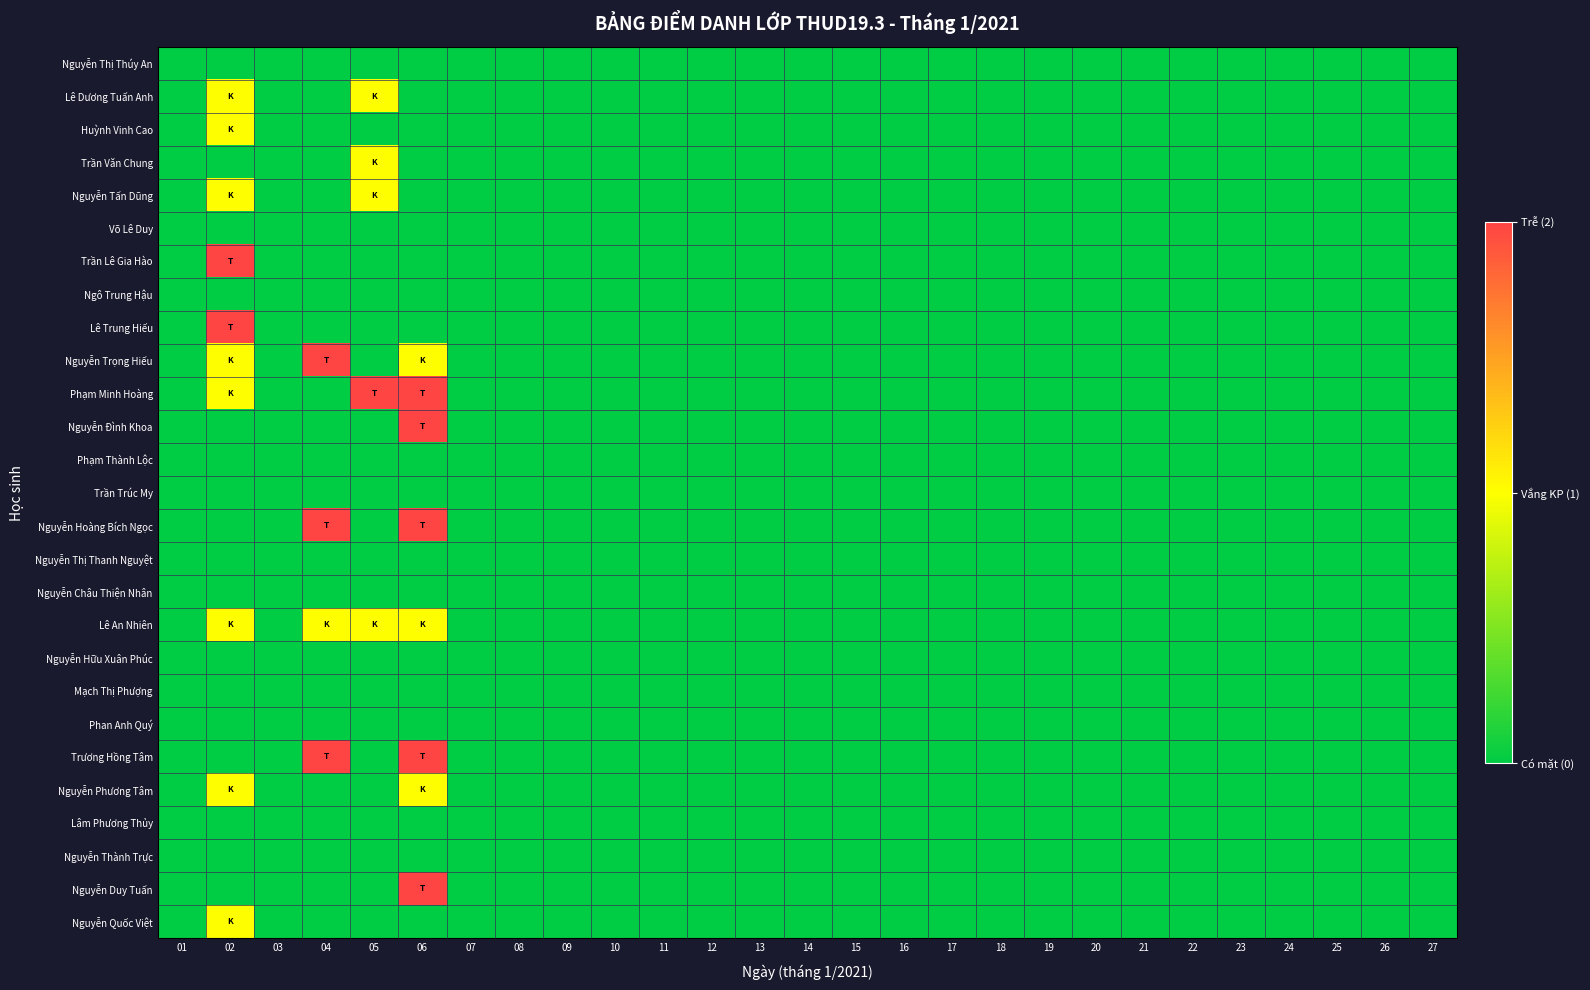

Reading left to right, what are all the values shown in this chart?

Nguyễn Thị Thúy An: 01=0	02=0	03=0	04=0	05=0	06=0	07=0	08=0	09=0	10=0	11=0	12=0	13=0	14=0	15=0	16=0	17=0	18=0	19=0	20=0	21=0	22=0	23=0	24=0	25=0	26=0	27=0
Lê Dương Tuấn Anh: 01=0	02=1	03=0	04=0	05=1	06=0	07=0	08=0	09=0	10=0	11=0	12=0	13=0	14=0	15=0	16=0	17=0	18=0	19=0	20=0	21=0	22=0	23=0	24=0	25=0	26=0	27=0
Huỳnh Vinh Cao: 01=0	02=1	03=0	04=0	05=0	06=0	07=0	08=0	09=0	10=0	11=0	12=0	13=0	14=0	15=0	16=0	17=0	18=0	19=0	20=0	21=0	22=0	23=0	24=0	25=0	26=0	27=0
Trần Văn Chung: 01=0	02=0	03=0	04=0	05=1	06=0	07=0	08=0	09=0	10=0	11=0	12=0	13=0	14=0	15=0	16=0	17=0	18=0	19=0	20=0	21=0	22=0	23=0	24=0	25=0	26=0	27=0
Nguyễn Tấn Dũng: 01=0	02=1	03=0	04=0	05=1	06=0	07=0	08=0	09=0	10=0	11=0	12=0	13=0	14=0	15=0	16=0	17=0	18=0	19=0	20=0	21=0	22=0	23=0	24=0	25=0	26=0	27=0
Võ Lê Duy: 01=0	02=0	03=0	04=0	05=0	06=0	07=0	08=0	09=0	10=0	11=0	12=0	13=0	14=0	15=0	16=0	17=0	18=0	19=0	20=0	21=0	22=0	23=0	24=0	25=0	26=0	27=0
Trần Lê Gia Hào: 01=0	02=2	03=0	04=0	05=0	06=0	07=0	08=0	09=0	10=0	11=0	12=0	13=0	14=0	15=0	16=0	17=0	18=0	19=0	20=0	21=0	22=0	23=0	24=0	25=0	26=0	27=0
Ngô Trung Hậu: 01=0	02=0	03=0	04=0	05=0	06=0	07=0	08=0	09=0	10=0	11=0	12=0	13=0	14=0	15=0	16=0	17=0	18=0	19=0	20=0	21=0	22=0	23=0	24=0	25=0	26=0	27=0
Lê Trung Hiếu: 01=0	02=2	03=0	04=0	05=0	06=0	07=0	08=0	09=0	10=0	11=0	12=0	13=0	14=0	15=0	16=0	17=0	18=0	19=0	20=0	21=0	22=0	23=0	24=0	25=0	26=0	27=0
Nguyễn Trọng Hiếu: 01=0	02=1	03=0	04=2	05=0	06=1	07=0	08=0	09=0	10=0	11=0	12=0	13=0	14=0	15=0	16=0	17=0	18=0	19=0	20=0	21=0	22=0	23=0	24=0	25=0	26=0	27=0
Phạm Minh Hoàng: 01=0	02=1	03=0	04=0	05=2	06=2	07=0	08=0	09=0	10=0	11=0	12=0	13=0	14=0	15=0	16=0	17=0	18=0	19=0	20=0	21=0	22=0	23=0	24=0	25=0	26=0	27=0
Nguyễn Đình Khoa: 01=0	02=0	03=0	04=0	05=0	06=2	07=0	08=0	09=0	10=0	11=0	12=0	13=0	14=0	15=0	16=0	17=0	18=0	19=0	20=0	21=0	22=0	23=0	24=0	25=0	26=0	27=0
Phạm Thành Lộc: 01=0	02=0	03=0	04=0	05=0	06=0	07=0	08=0	09=0	10=0	11=0	12=0	13=0	14=0	15=0	16=0	17=0	18=0	19=0	20=0	21=0	22=0	23=0	24=0	25=0	26=0	27=0
Trần Trúc My: 01=0	02=0	03=0	04=0	05=0	06=0	07=0	08=0	09=0	10=0	11=0	12=0	13=0	14=0	15=0	16=0	17=0	18=0	19=0	20=0	21=0	22=0	23=0	24=0	25=0	26=0	27=0
Nguyễn Hoàng Bích Ngọc: 01=0	02=0	03=0	04=2	05=0	06=2	07=0	08=0	09=0	10=0	11=0	12=0	13=0	14=0	15=0	16=0	17=0	18=0	19=0	20=0	21=0	22=0	23=0	24=0	25=0	26=0	27=0
Nguyễn Thị Thanh Nguyệt: 01=0	02=0	03=0	04=0	05=0	06=0	07=0	08=0	09=0	10=0	11=0	12=0	13=0	14=0	15=0	16=0	17=0	18=0	19=0	20=0	21=0	22=0	23=0	24=0	25=0	26=0	27=0
Nguyễn Châu Thiện Nhân: 01=0	02=0	03=0	04=0	05=0	06=0	07=0	08=0	09=0	10=0	11=0	12=0	13=0	14=0	15=0	16=0	17=0	18=0	19=0	20=0	21=0	22=0	23=0	24=0	25=0	26=0	27=0
Lê An Nhiên: 01=0	02=1	03=0	04=1	05=1	06=1	07=0	08=0	09=0	10=0	11=0	12=0	13=0	14=0	15=0	16=0	17=0	18=0	19=0	20=0	21=0	22=0	23=0	24=0	25=0	26=0	27=0
Nguyễn Hữu Xuân Phúc: 01=0	02=0	03=0	04=0	05=0	06=0	07=0	08=0	09=0	10=0	11=0	12=0	13=0	14=0	15=0	16=0	17=0	18=0	19=0	20=0	21=0	22=0	23=0	24=0	25=0	26=0	27=0
Mạch Thị Phượng: 01=0	02=0	03=0	04=0	05=0	06=0	07=0	08=0	09=0	10=0	11=0	12=0	13=0	14=0	15=0	16=0	17=0	18=0	19=0	20=0	21=0	22=0	23=0	24=0	25=0	26=0	27=0
Phan Anh Quý: 01=0	02=0	03=0	04=0	05=0	06=0	07=0	08=0	09=0	10=0	11=0	12=0	13=0	14=0	15=0	16=0	17=0	18=0	19=0	20=0	21=0	22=0	23=0	24=0	25=0	26=0	27=0
Trương Hồng Tâm: 01=0	02=0	03=0	04=2	05=0	06=2	07=0	08=0	09=0	10=0	11=0	12=0	13=0	14=0	15=0	16=0	17=0	18=0	19=0	20=0	21=0	22=0	23=0	24=0	25=0	26=0	27=0
Nguyễn Phương Tâm: 01=0	02=1	03=0	04=0	05=0	06=1	07=0	08=0	09=0	10=0	11=0	12=0	13=0	14=0	15=0	16=0	17=0	18=0	19=0	20=0	21=0	22=0	23=0	24=0	25=0	26=0	27=0
Lâm Phương Thủy: 01=0	02=0	03=0	04=0	05=0	06=0	07=0	08=0	09=0	10=0	11=0	12=0	13=0	14=0	15=0	16=0	17=0	18=0	19=0	20=0	21=0	22=0	23=0	24=0	25=0	26=0	27=0
Nguyễn Thành Trực: 01=0	02=0	03=0	04=0	05=0	06=0	07=0	08=0	09=0	10=0	11=0	12=0	13=0	14=0	15=0	16=0	17=0	18=0	19=0	20=0	21=0	22=0	23=0	24=0	25=0	26=0	27=0
Nguyễn Duy Tuấn: 01=0	02=0	03=0	04=0	05=0	06=2	07=0	08=0	09=0	10=0	11=0	12=0	13=0	14=0	15=0	16=0	17=0	18=0	19=0	20=0	21=0	22=0	23=0	24=0	25=0	26=0	27=0
Nguyễn Quốc Việt: 01=0	02=1	03=0	04=0	05=0	06=0	07=0	08=0	09=0	10=0	11=0	12=0	13=0	14=0	15=0	16=0	17=0	18=0	19=0	20=0	21=0	22=0	23=0	24=0	25=0	26=0	27=0